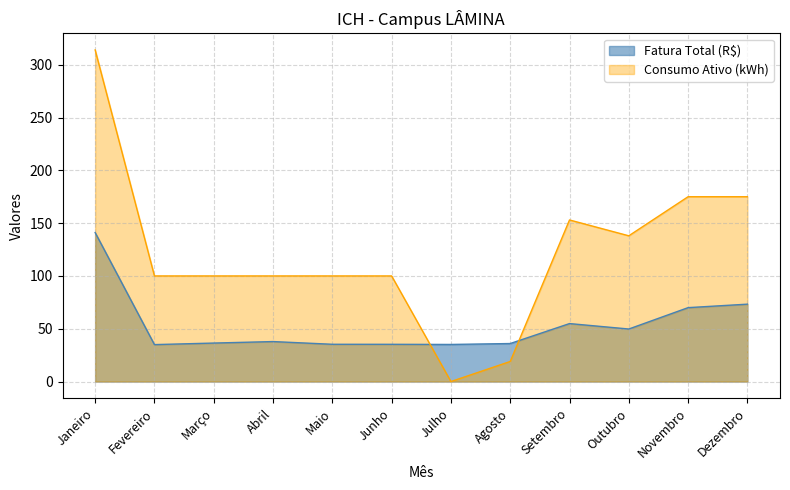

After their last crossing, which series has the higher values: Fatura Total (R$) or Consumo Ativo (kWh)?

Consumo Ativo (kWh)